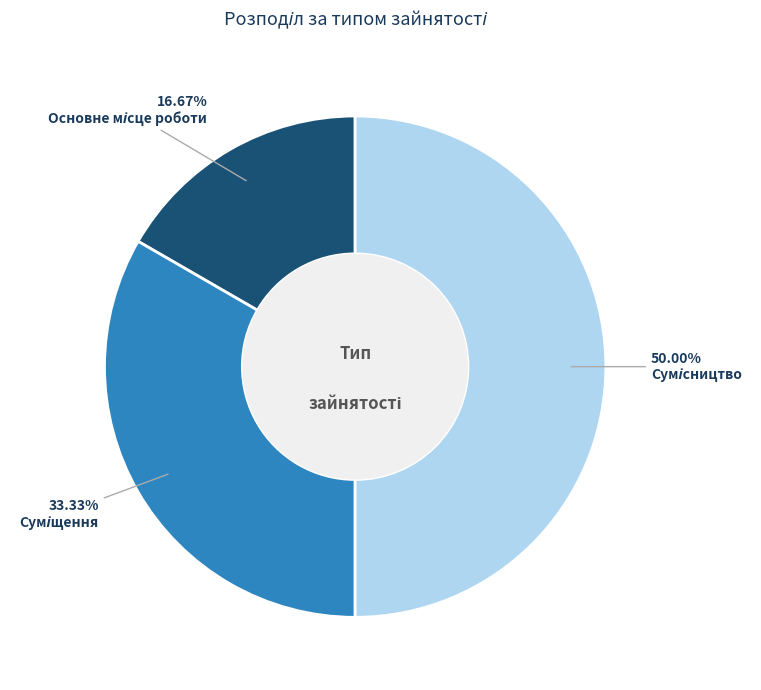

How many slices are in this pie chart?

3